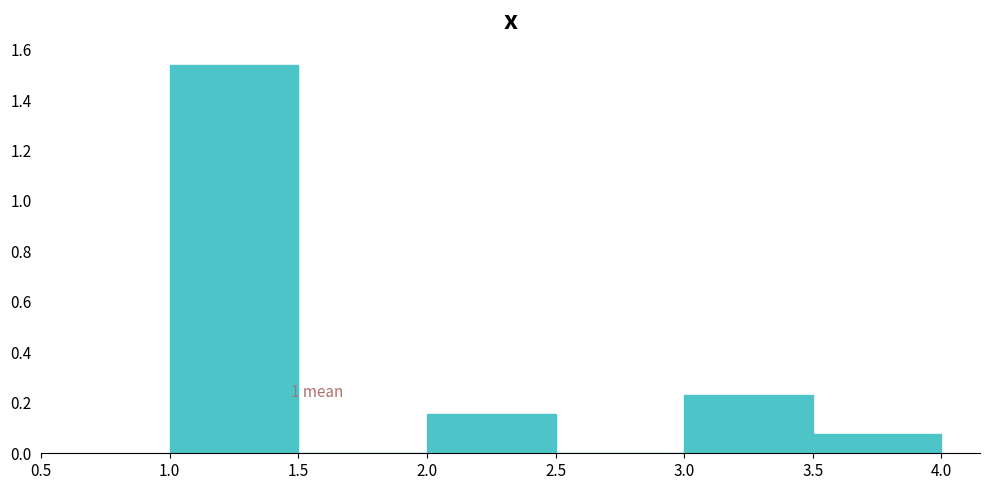

Which range on the x-axis has the tallest bar?

1.0 to 1.5